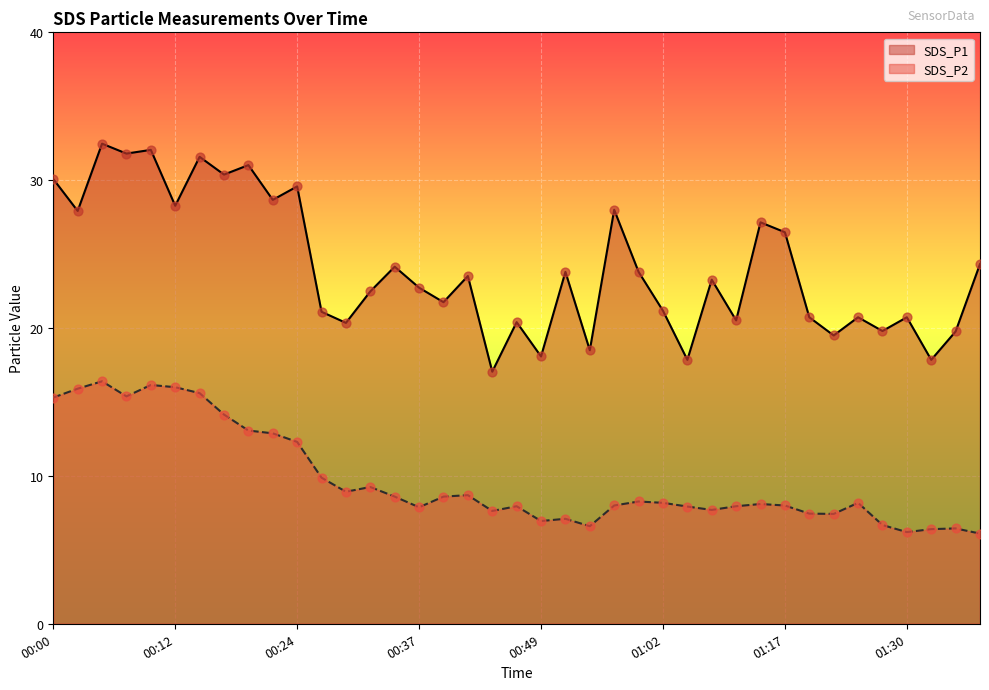

Which series has the widest spread of Y values?

SDS_P1